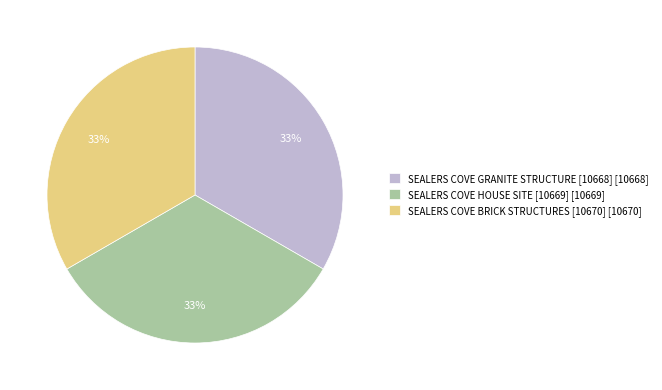

Combined, do SEALERS COVE GRANITE STRUCTURE [10668] [10668] and SEALERS COVE BRICK STRUCTURES [10670] [10670] account for over 50%?

Yes